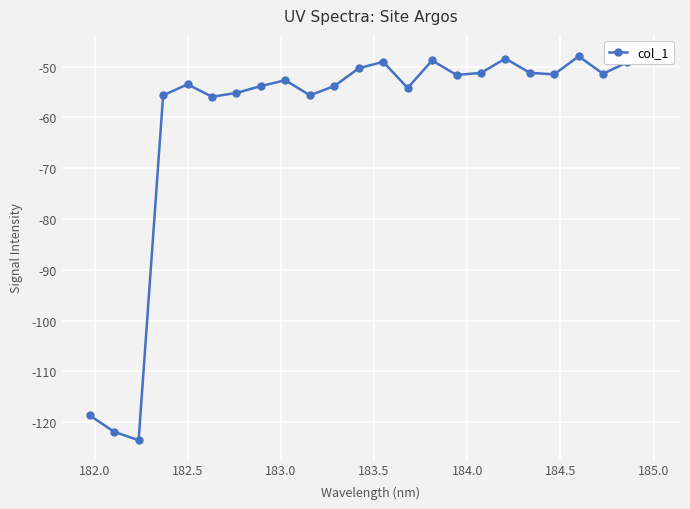

What is the greatest value displayed?

-47.5